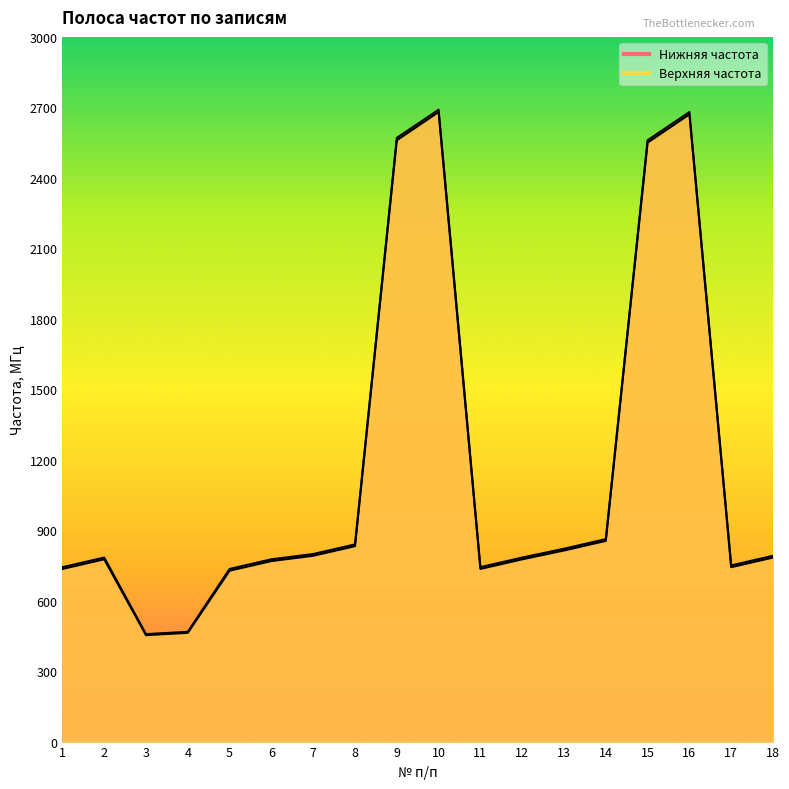

Read the Нижняя частота value at 17.

742.5